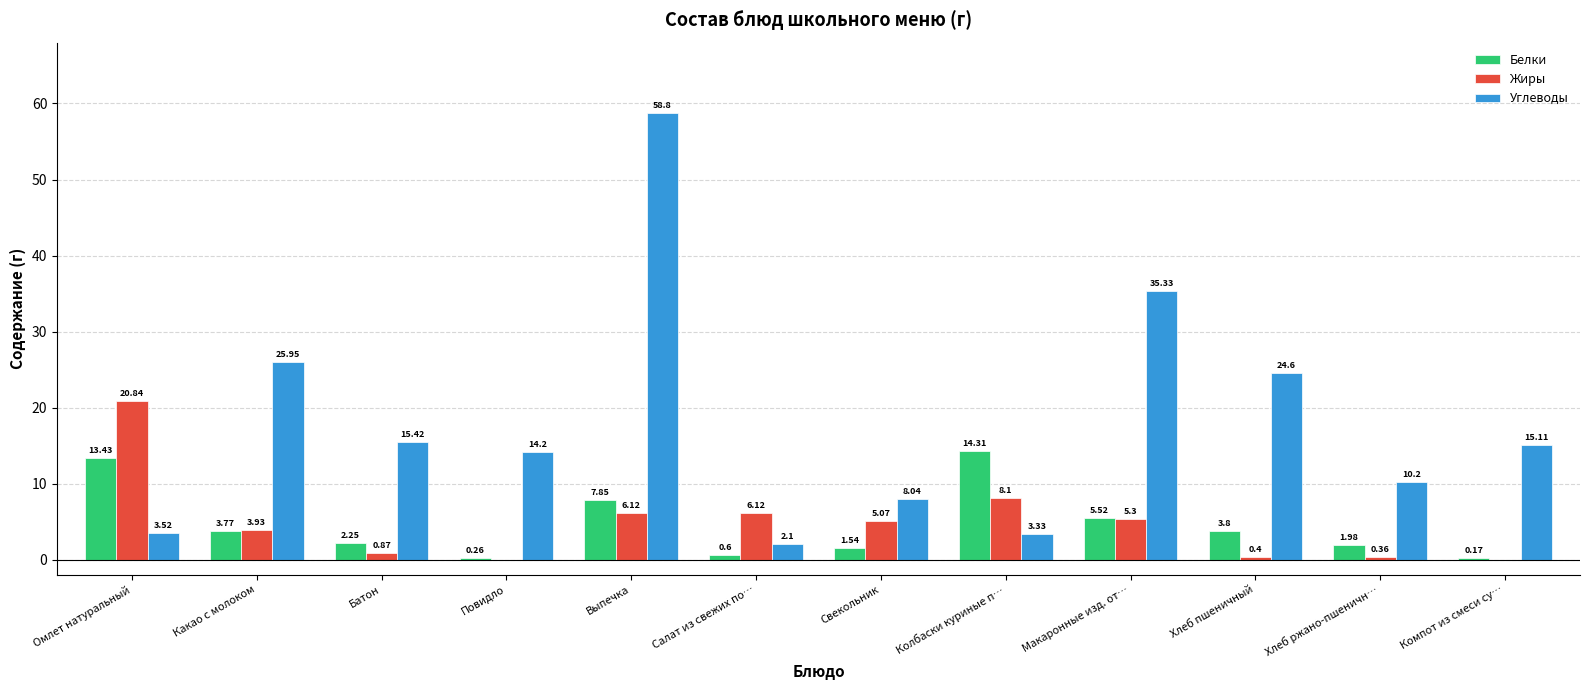

Which series changed the most between Повидло and Свекольник?

Углеводы